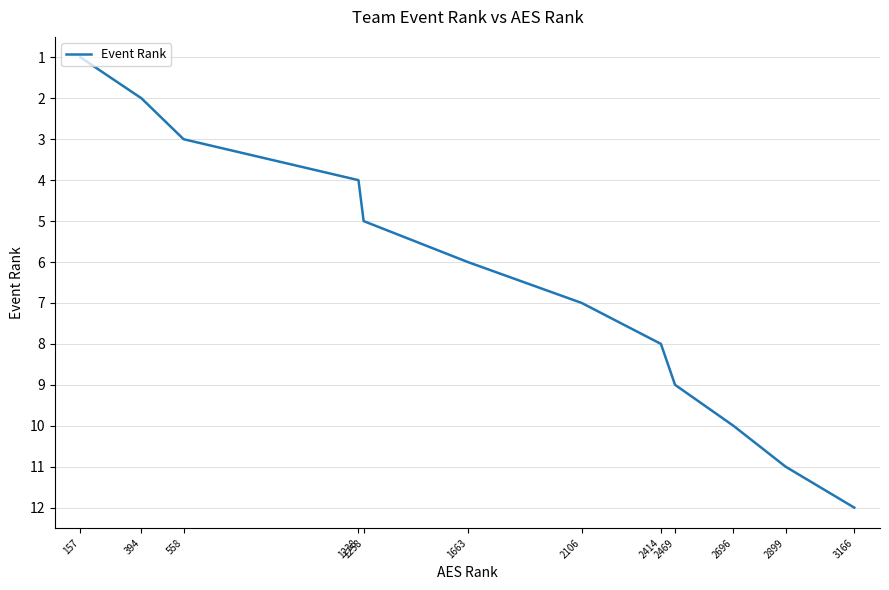

Which has a higher value, 157 or 1258?

1258